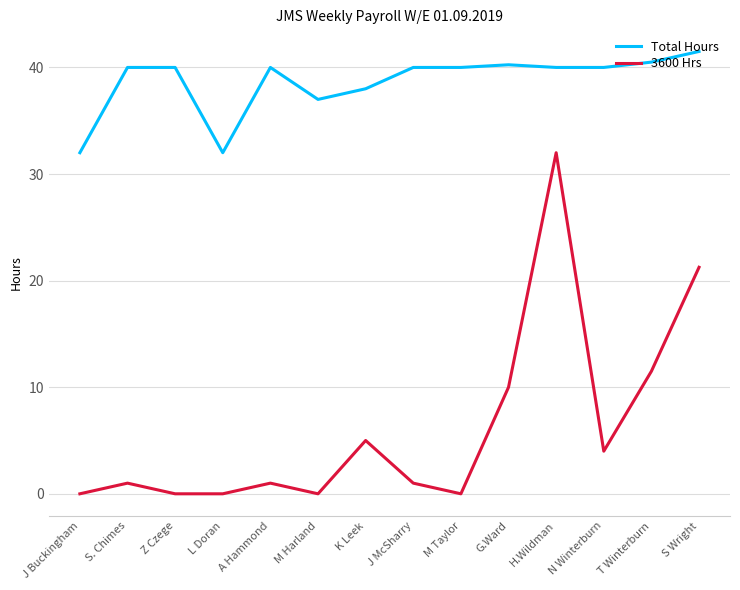

True or false: Total Hours and 3600 Hrs cross at least once.

False